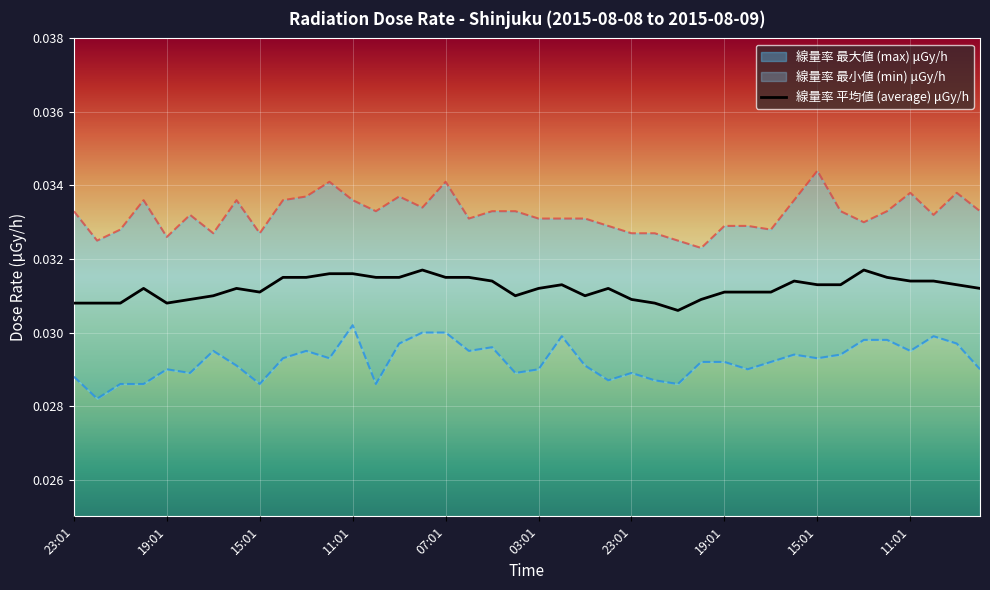

Is it true that the value at 11:01 is 0.0?

False